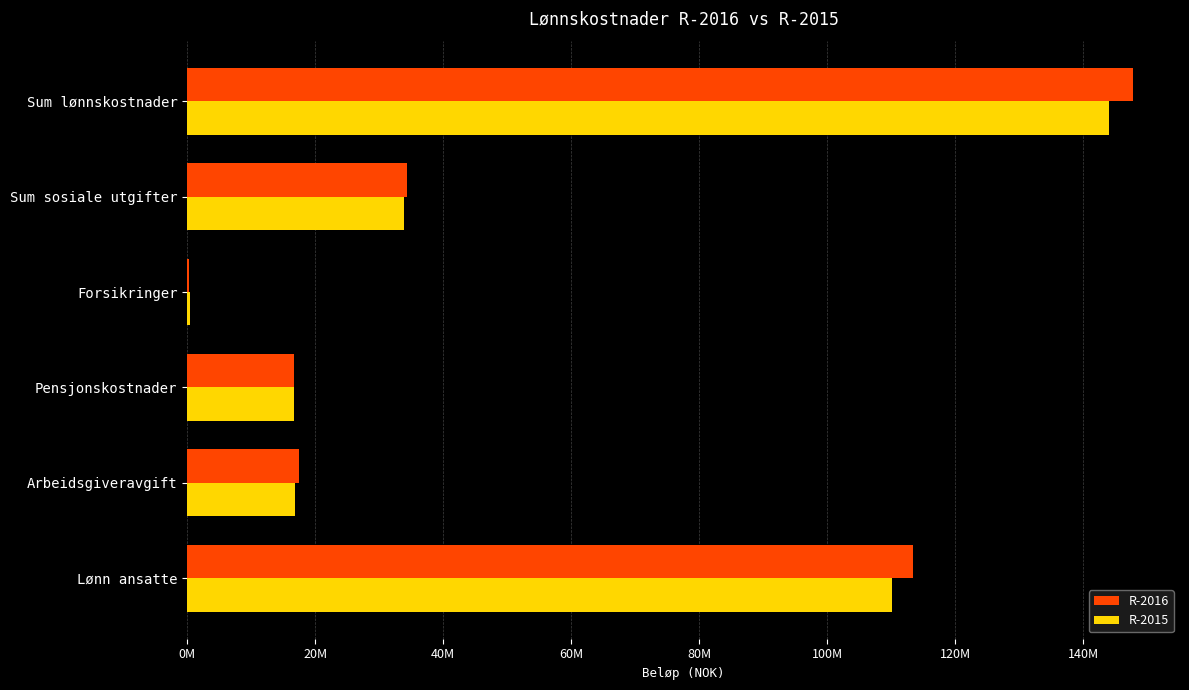

What are all the series names shown in the legend?

R-2016, R-2015